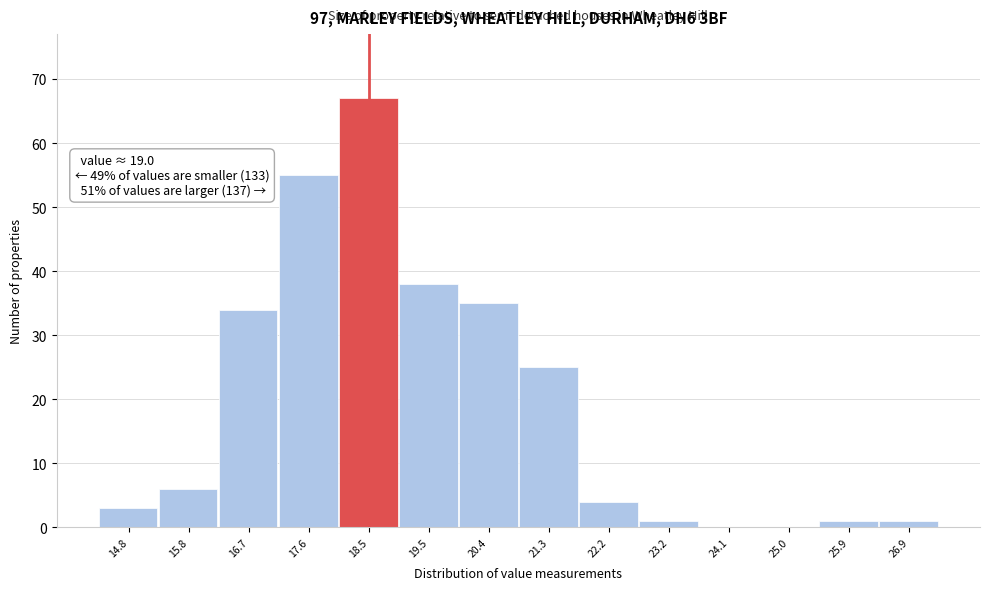

Reading right to left, list all the values displayed in this chart.

26.9=1	25.9=1	25.0=0	24.1=0	23.2=1	22.2=4	21.3=25	20.4=35	19.5=38	18.5=67	17.6=55	16.7=34	15.8=6	14.8=3